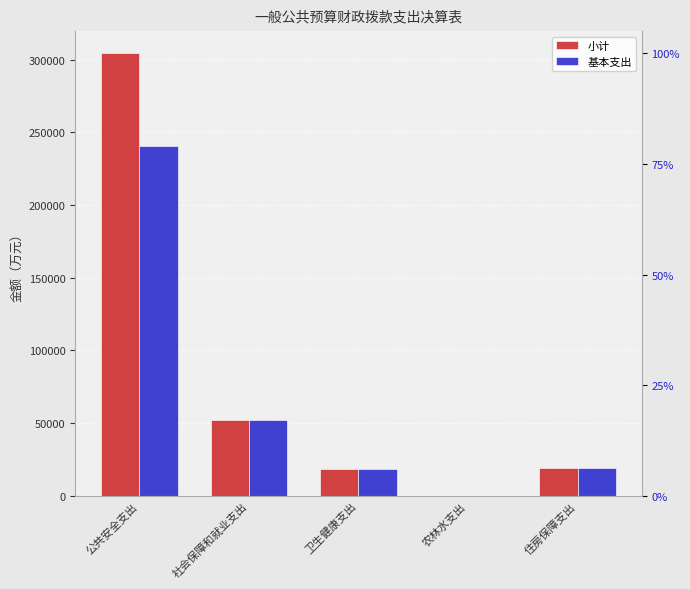

At how many categories does at least one series exceed 45848?

2